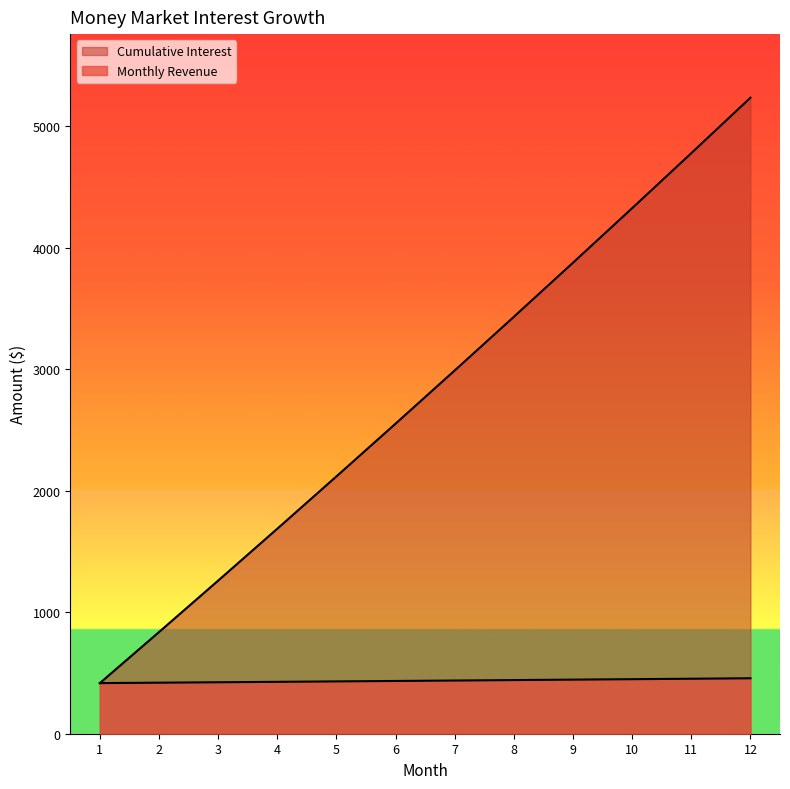

Rank the series at 7 from highest to lowest value.

Cumulative Interest, Monthly Revenue